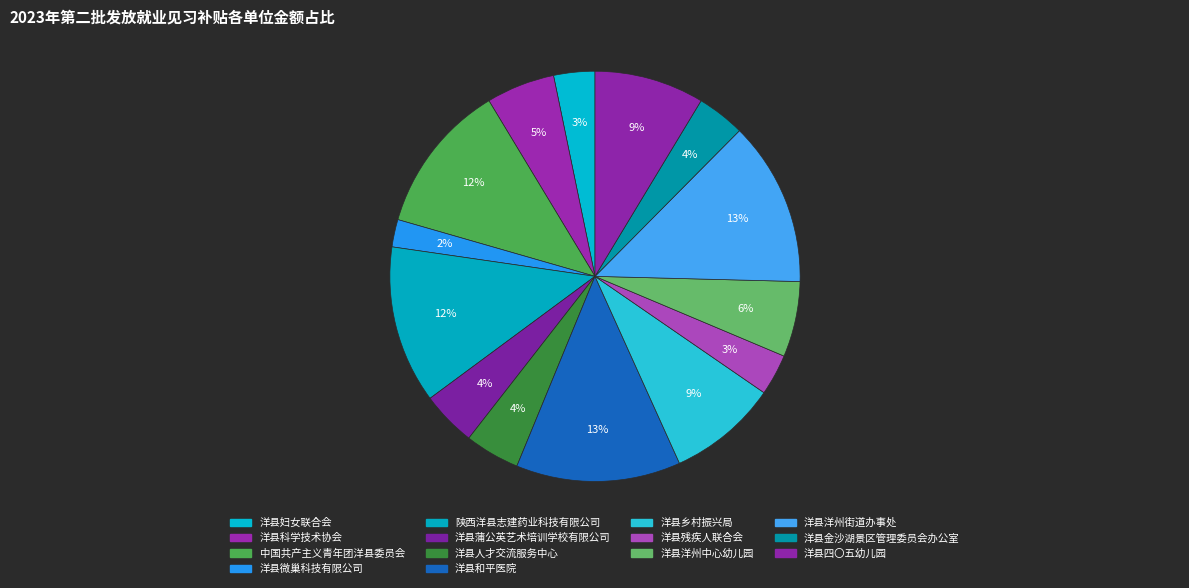

Which slice is the smallest?

洋县微巢科技有限公司